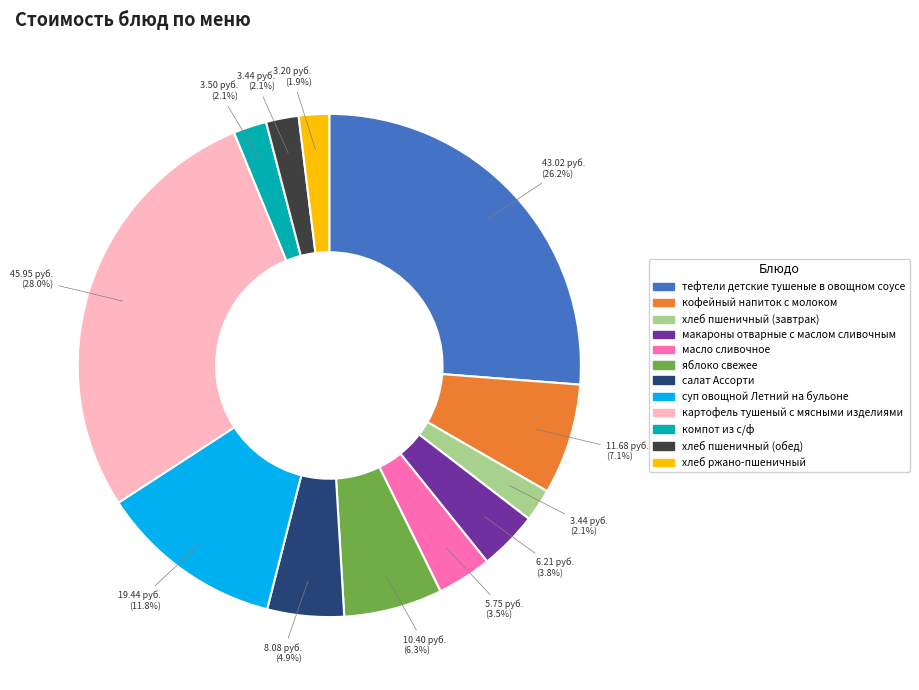

True or false: салат Ассорти accounts for 13% of the total.

False